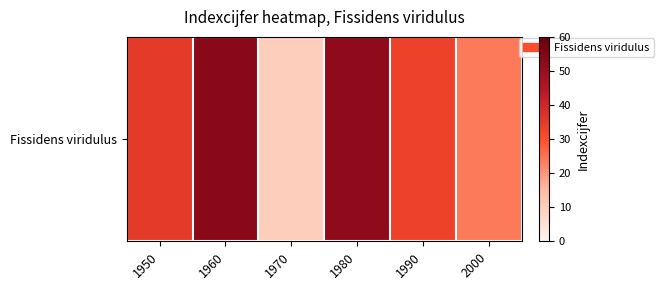

Approximately how many times larger is the value at 1990 compared to 1950?

0.9